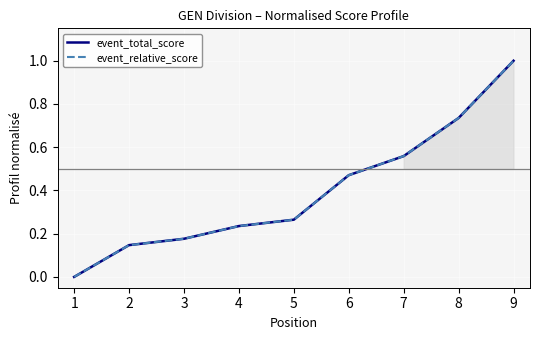

Which series has the widest spread of values?

event_total_score